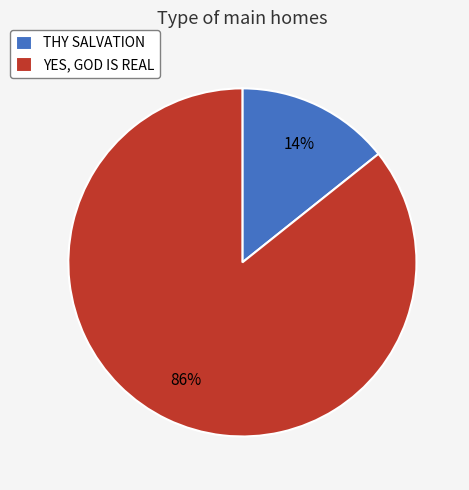

Which slice represents more than half of the pie?

YES, GOD IS REAL